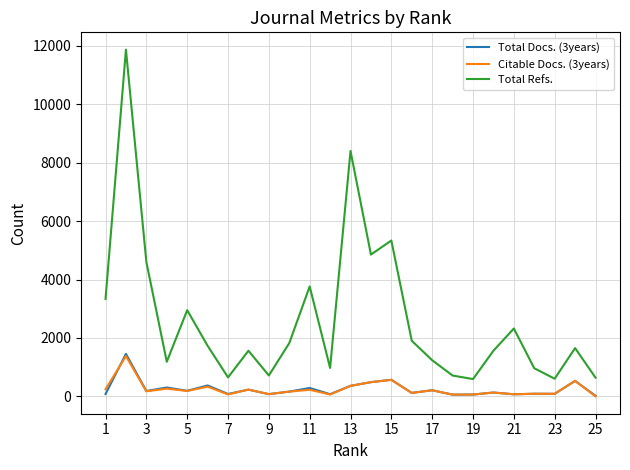

What is the difference between the maximum and minimum values in the Citable Docs. (3years) series?

1379